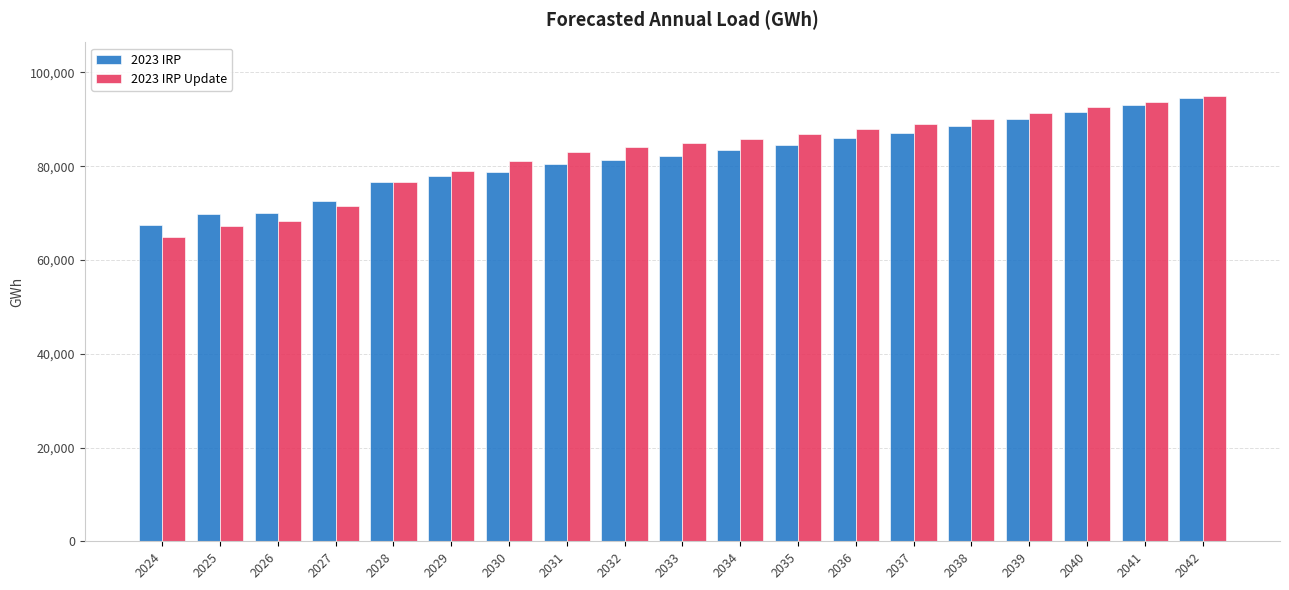

What is the total value across all series at 2036?

173952.9